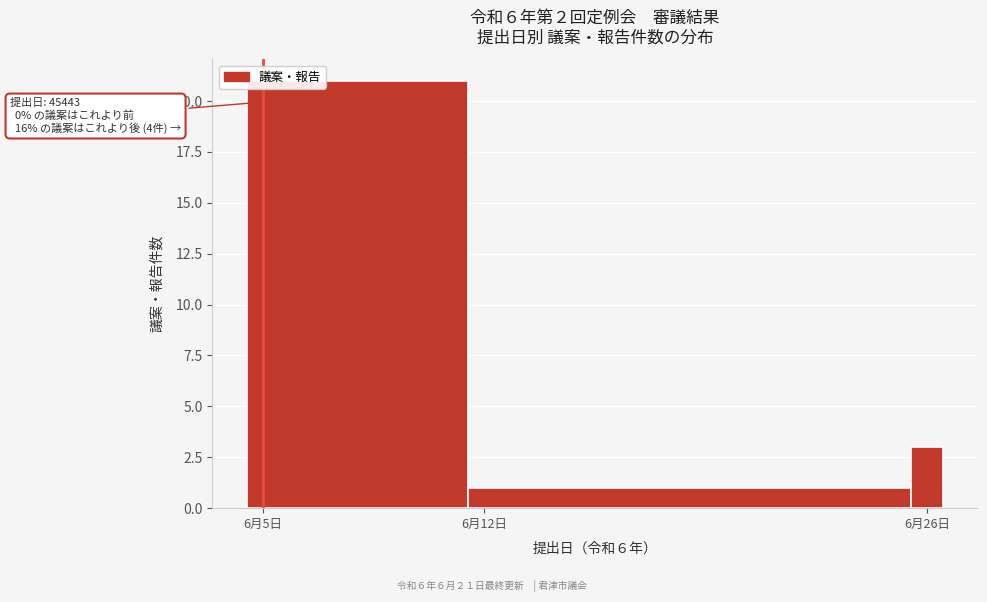

Reading left to right, transcribe all the data shown in this chart.

21	1	3